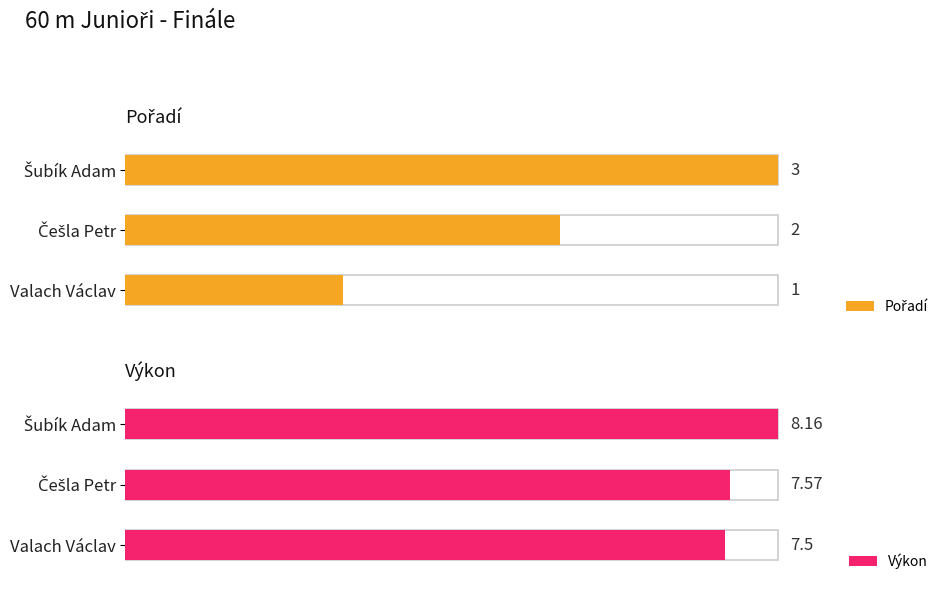

What is the difference between the maximum and minimum values in the Výkon series?

0.7